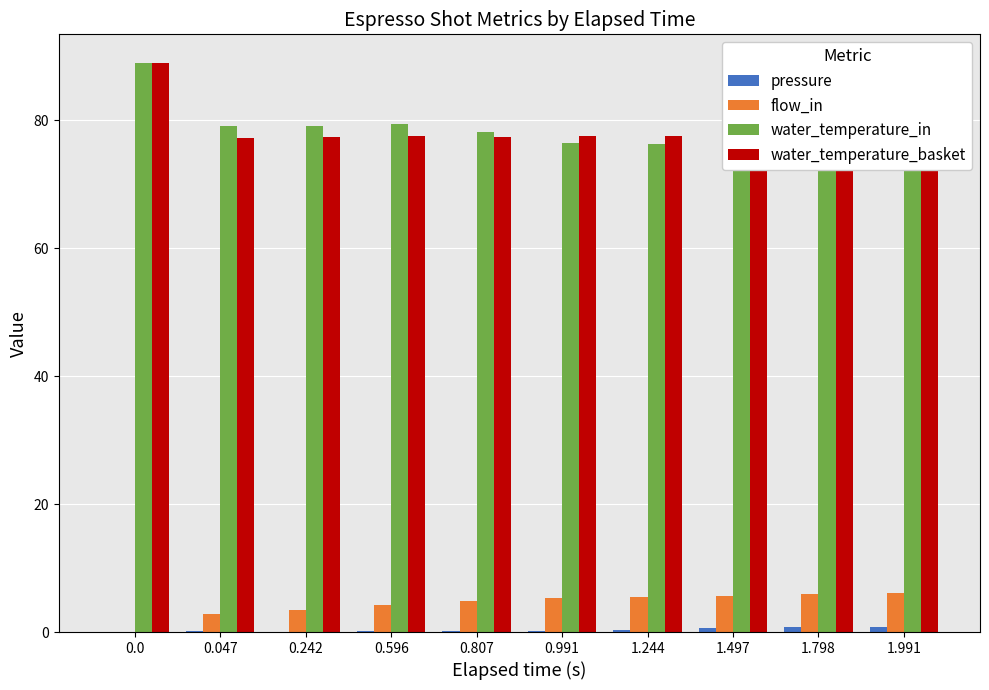

The water_temperature_basket series shows 36.6 at 0.242. True or false?

False